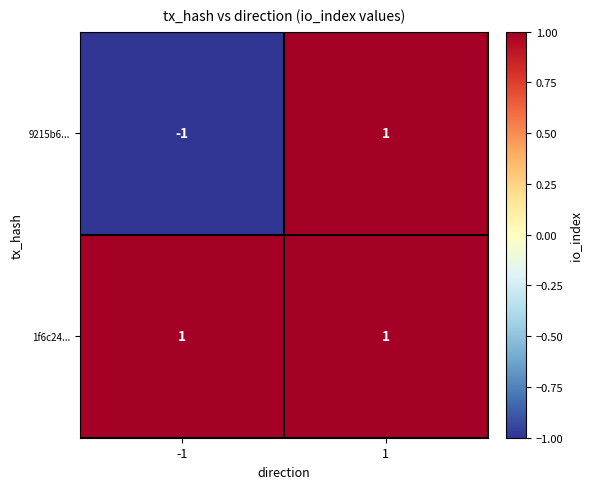

Rank the series by their average value, from lowest to highest.

9215b6..., 1f6c24...